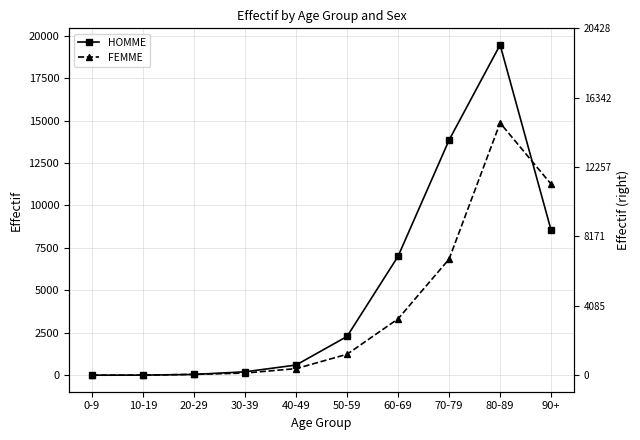

What is the sum of all HOMME values?

52006